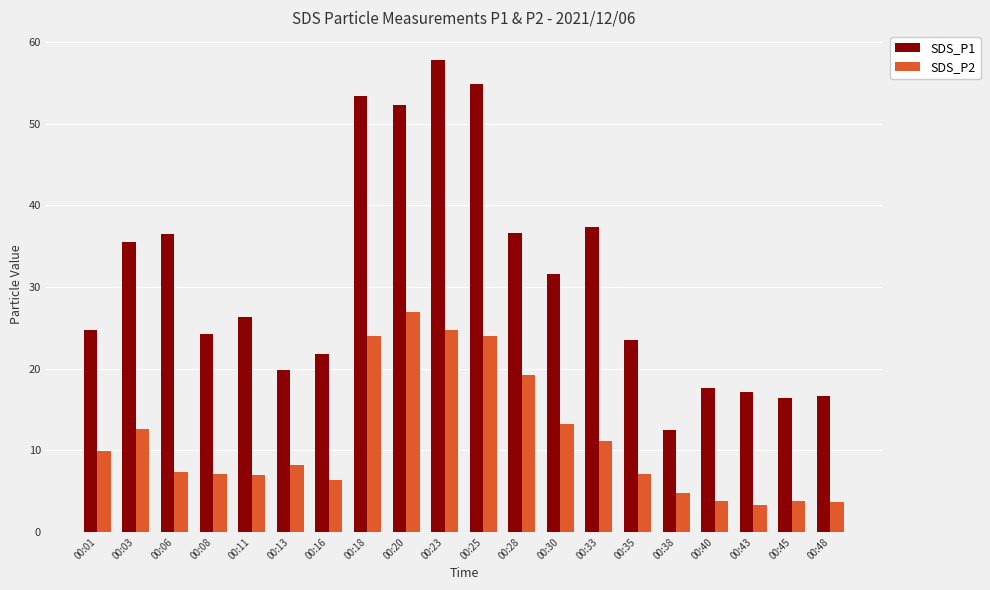

How many data points does each series have?

20